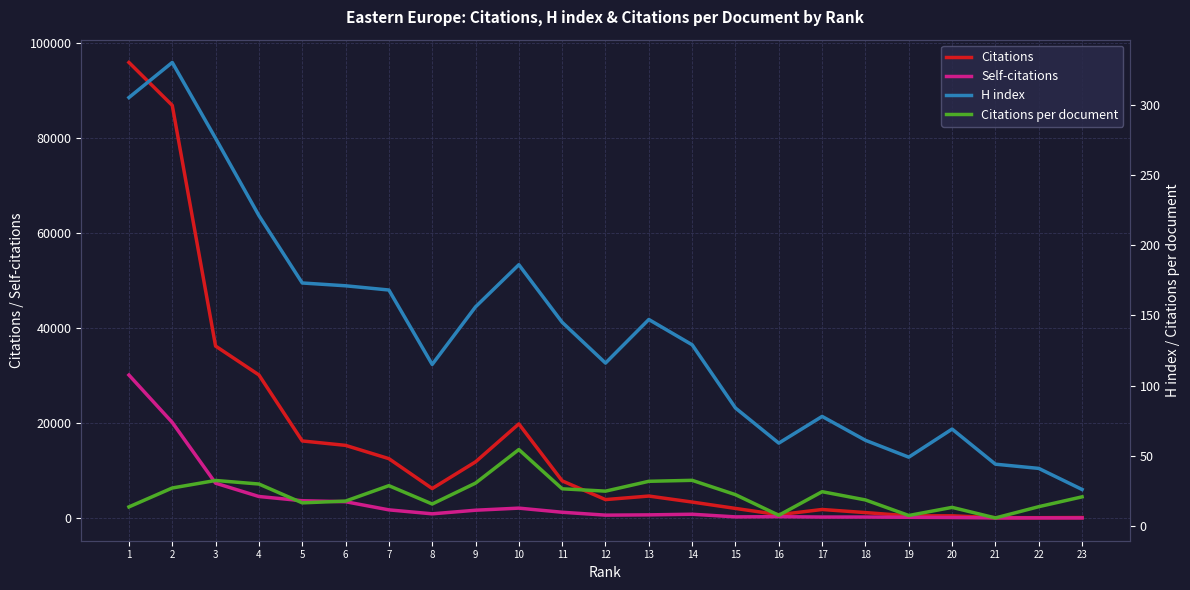

Reading left to right, list all the values displayed in this chart.

Citations: 95934.0	86892.0	36199.0	30123.0	16219.0	15288.0	12489.0	6196.0	11812.0	19809.0	7811.0	3870.0	4614.0	3349.0	2008.0	687.0	1783.0	1132.0	449.0	451.0	63.0	55.0	83.0
Self-citations: 30099.0	20118.0	7325.0	4520.0	3630.0	3420.0	1706.0	870.0	1630.0	2070.0	1203.0	593.0	651.0	784.0	226.0	273.0	193.0	195.0	143.0	97.0	7.0	7.0	3.0
H index: 305.0	330.0	276.0	221.0	173.0	171.0	168.0	115.0	156.0	186.0	145.0	116.0	147.0	129.0	84.0	59.0	78.0	61.0	49.0	69.0	44.0	41.0	26.0
Citations per document: 13.6	27.1	32.4	29.9	16.5	17.7	28.7	15.7	30.5	54.4	26.5	24.8	31.8	32.5	22.3	7.6	24.4	18.6	7.5	13.3	5.7	13.8	20.8